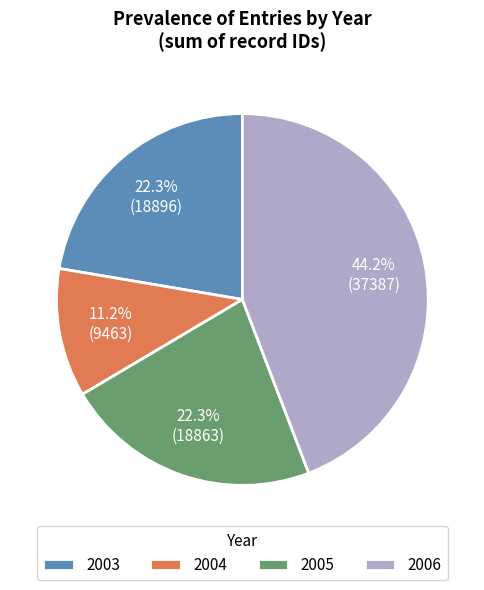

Which slice is the largest?

2006